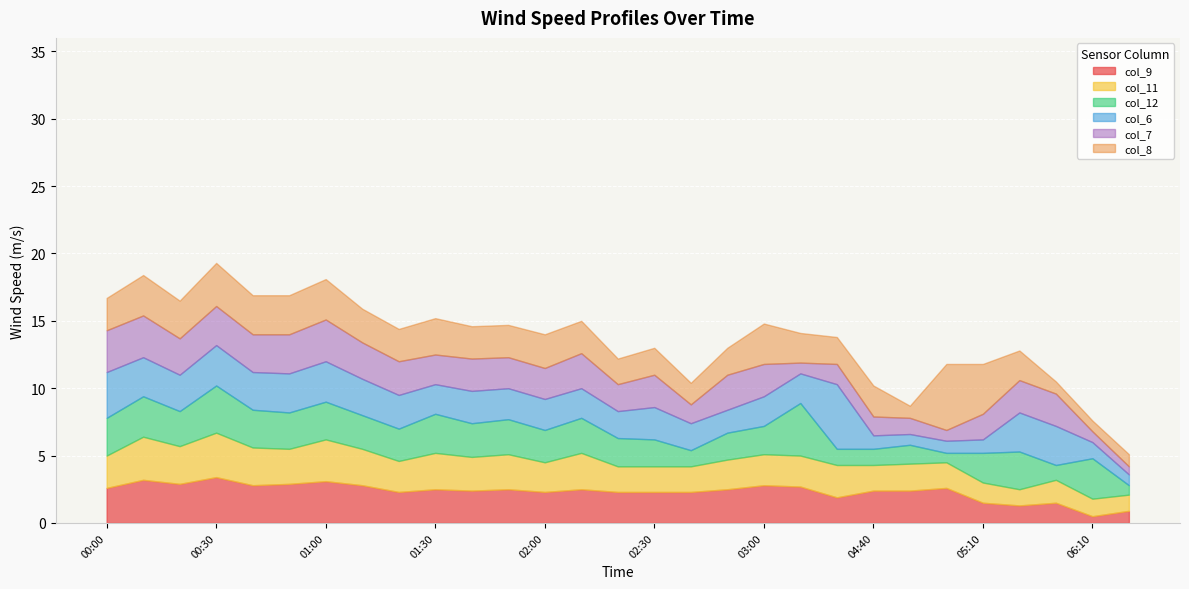

What is the label of the 6th point from the left?

00:50